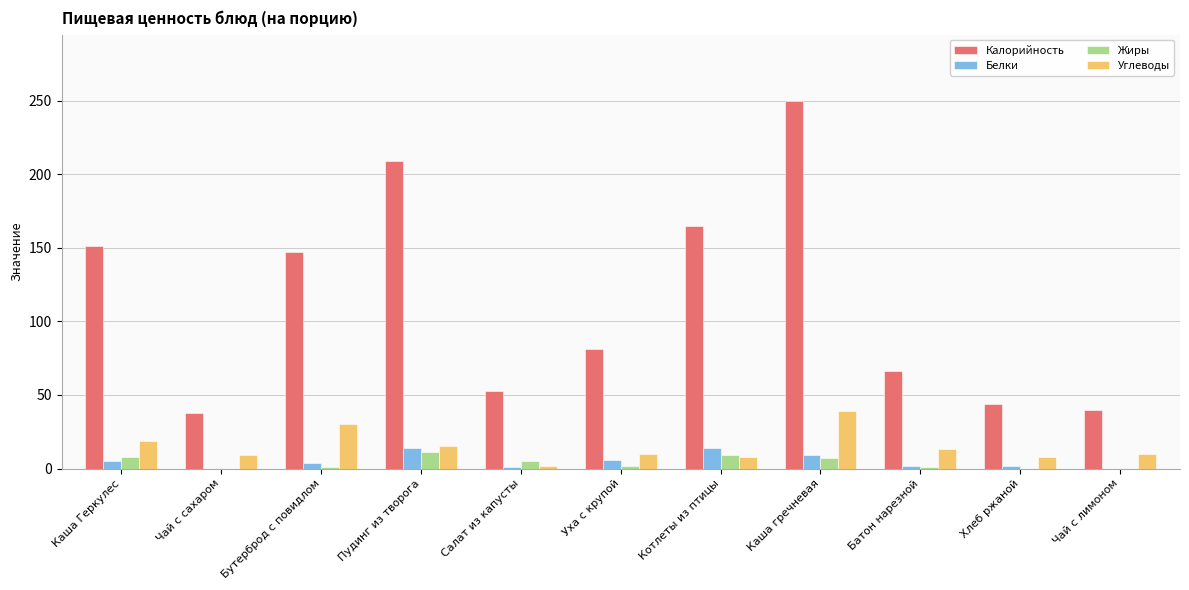

Where does the Белки series first go above 4?

Каша Геркулес